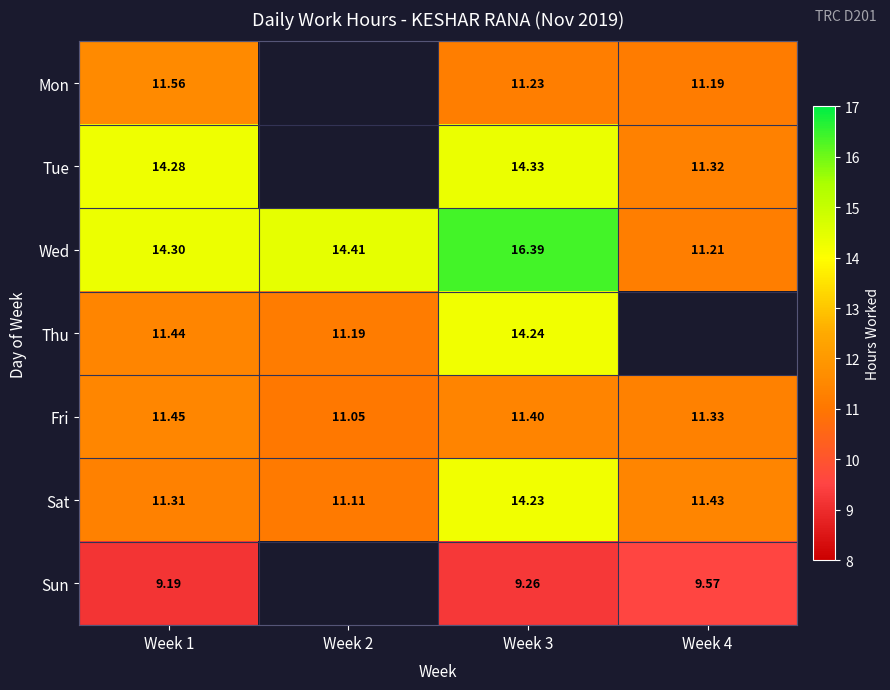

Is the value of Sun at Week 3 greater than the value of Thu at Week 1?

No